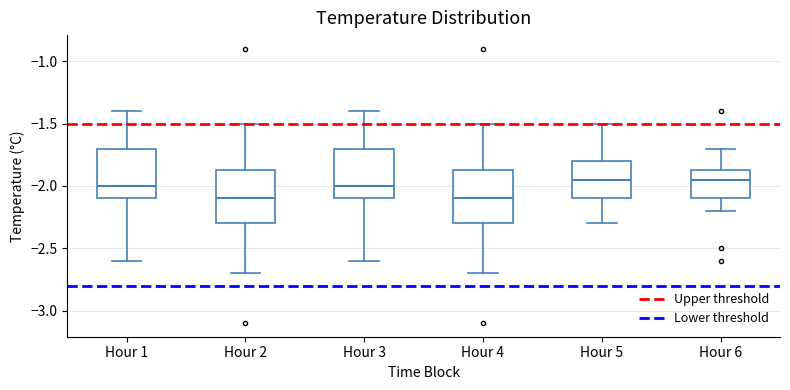

Reading left to right, read every box against the y-axis: the position of its median line, the range the box covers, and the ends of its whiskers. The values are not printed on the chart, so give them approximately, as read against the axis.

Hour 1: median -2.00, box -2.10 to -1.70, whiskers -2.60 to -1.40
Hour 2: median -2.10, box -2.30 to -1.85, whiskers -2.70 to -1.50
Hour 3: median -2.00, box -2.10 to -1.70, whiskers -2.60 to -1.40
Hour 4: median -2.10, box -2.30 to -1.85, whiskers -2.70 to -1.50
Hour 5: median -1.95, box -2.10 to -1.80, whiskers -2.30 to -1.50
Hour 6: median -1.95, box -2.10 to -1.85, whiskers -2.20 to -1.70